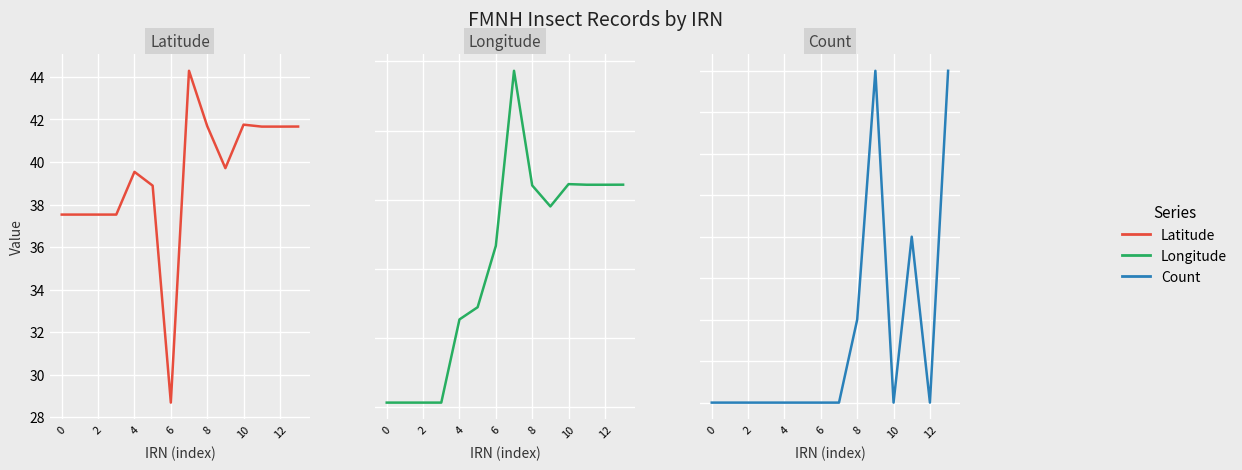

What is the sum of all Longitude values?

-1388.5